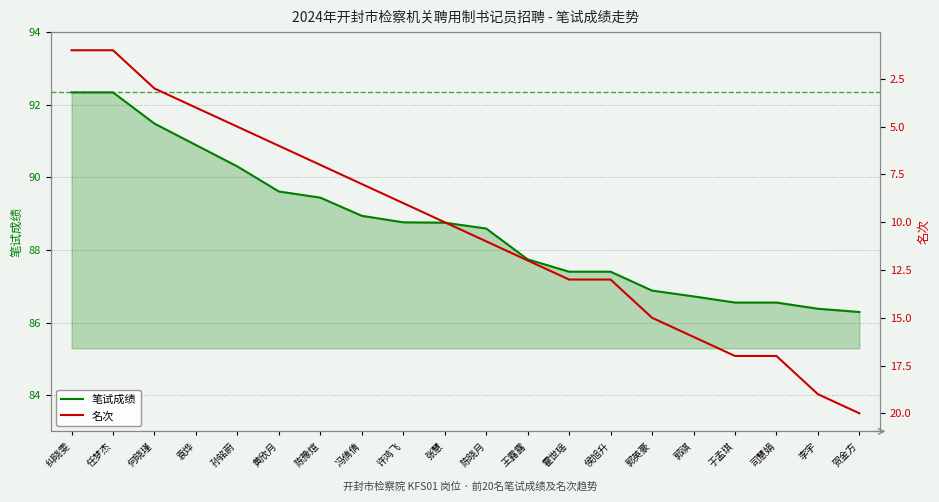

Rank the series by their average value, from highest to lowest.

笔试成绩, 名次